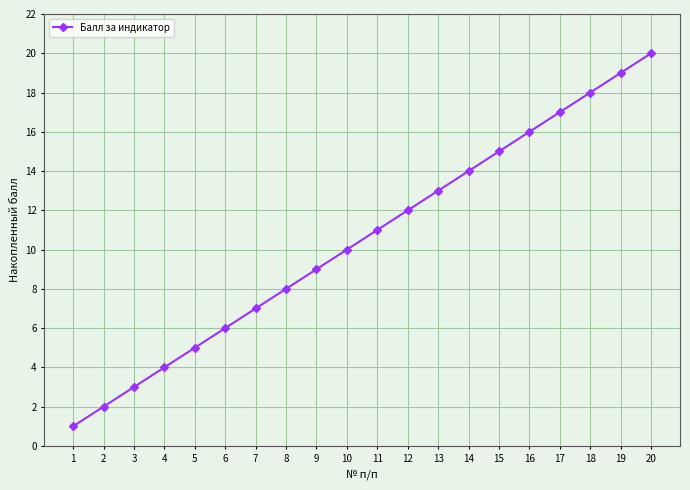

What is the difference between the second highest and minimum values?

18